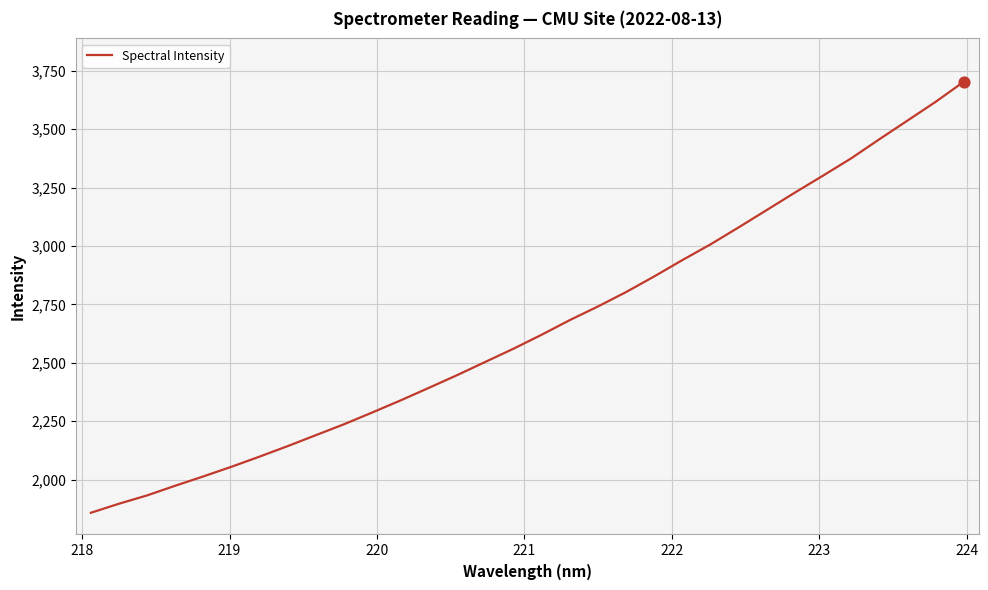

What is the minimum value shown in the chart?

1858.6